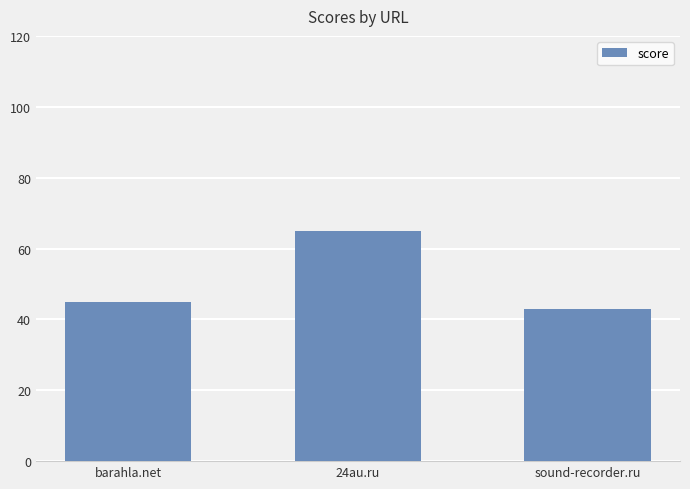

What is the average value?

51